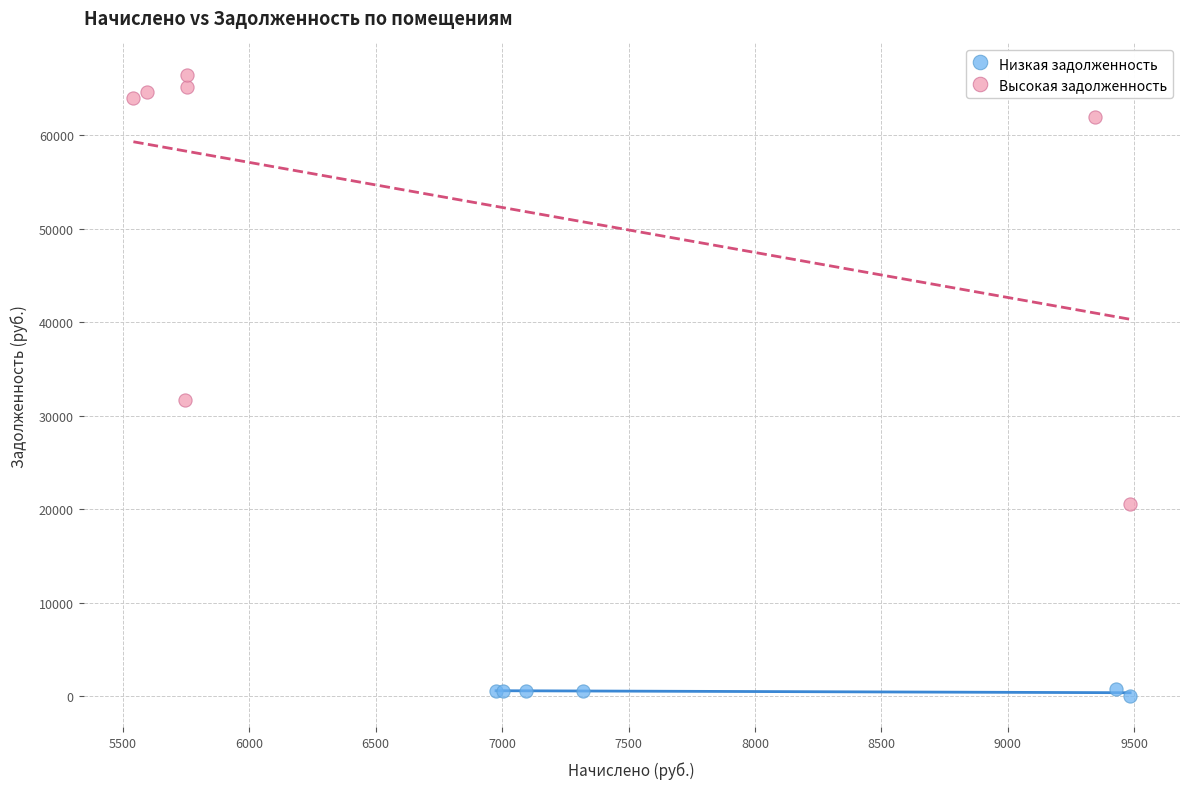

Which series reaches the maximum Y coordinate?

Высокая задолженность